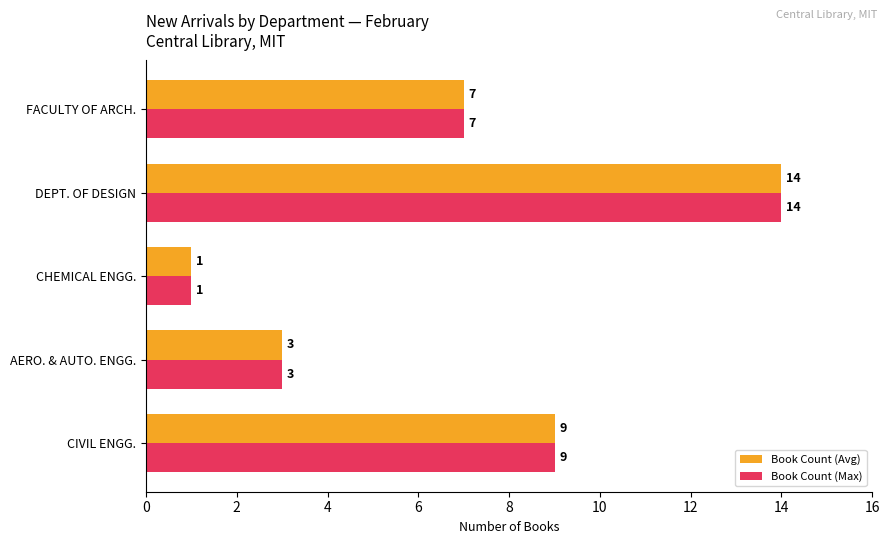

What is the minimum value shown in the chart?

1